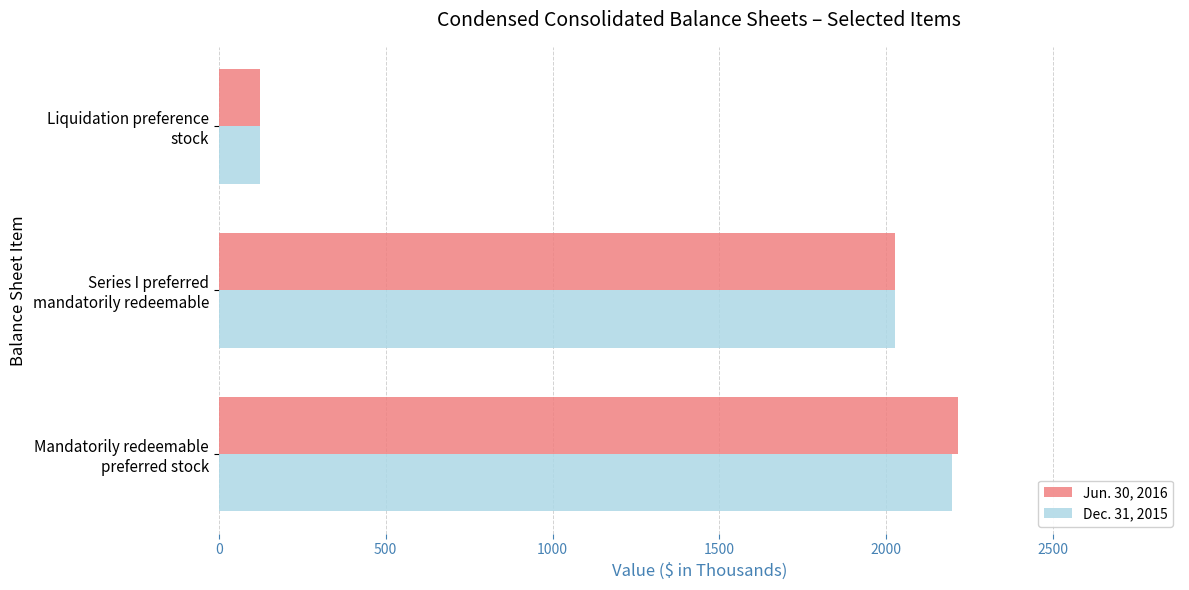

Which category has the lowest value across all series?

Liquidation preference
stock